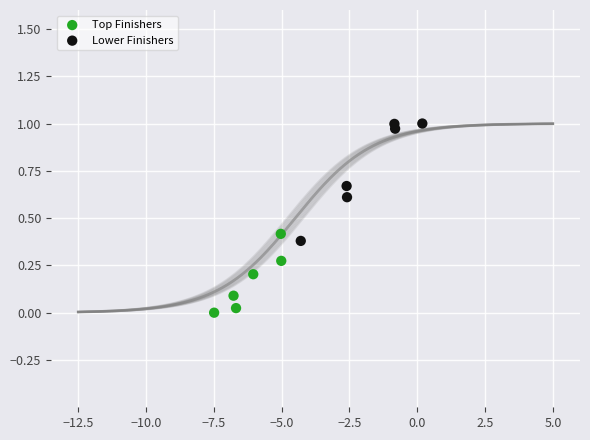

Which series reaches the maximum Y coordinate?

Lower Finishers